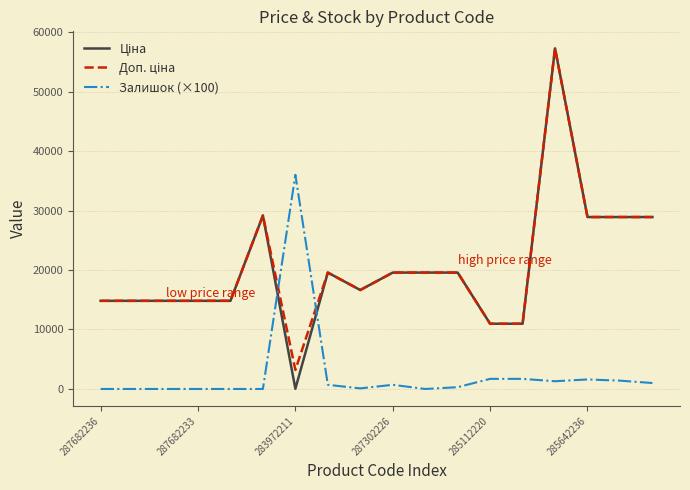

Does the chart display data point markers on the line(s)?

No